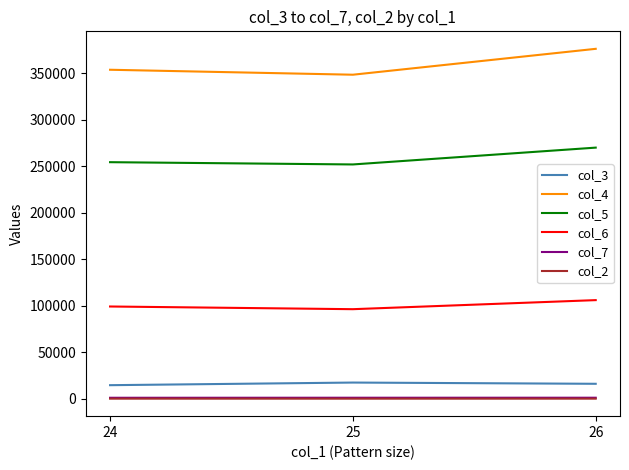

Is it true that col_4 equals 353605 at 24?

True